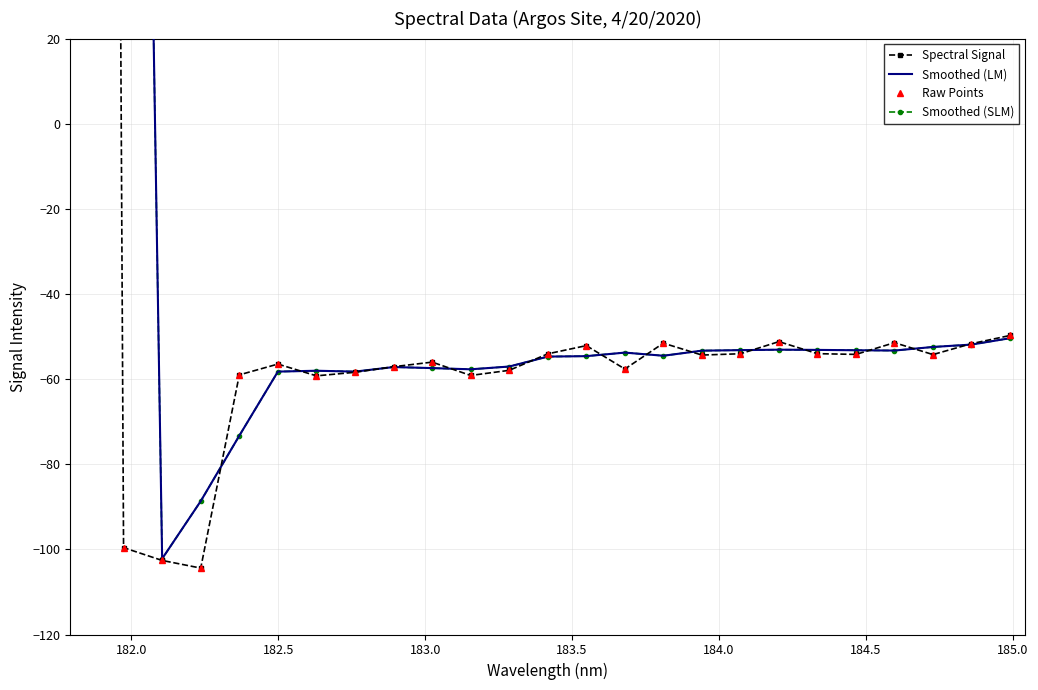

What value does the data have at 184.7290361848?

-54.2